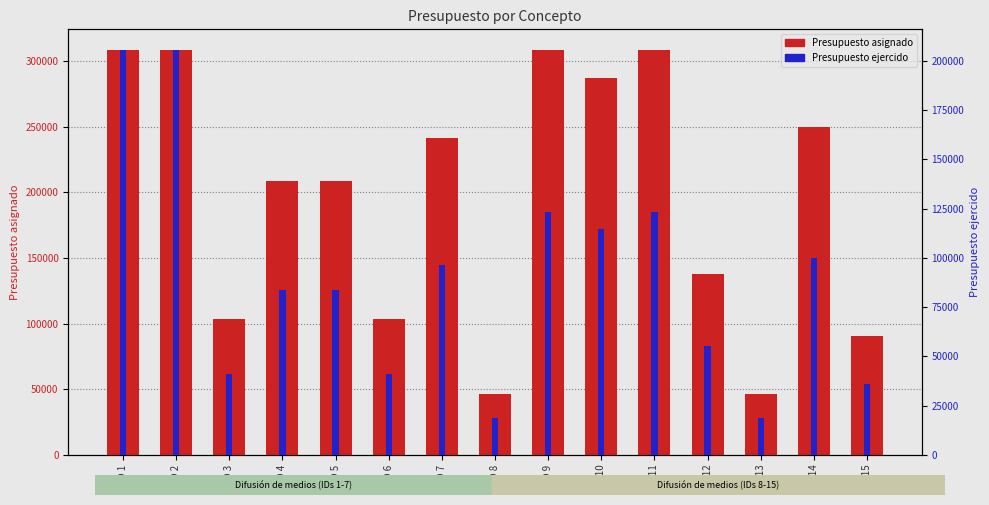

Which series changed the most between ID 8 and ID 15?

Presupuesto asignado